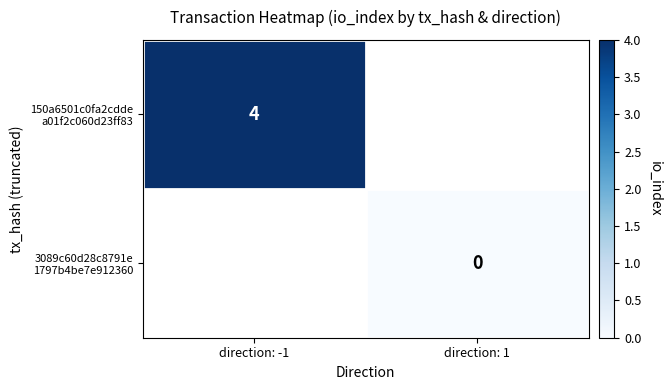

Count the number of data series in this chart.

2